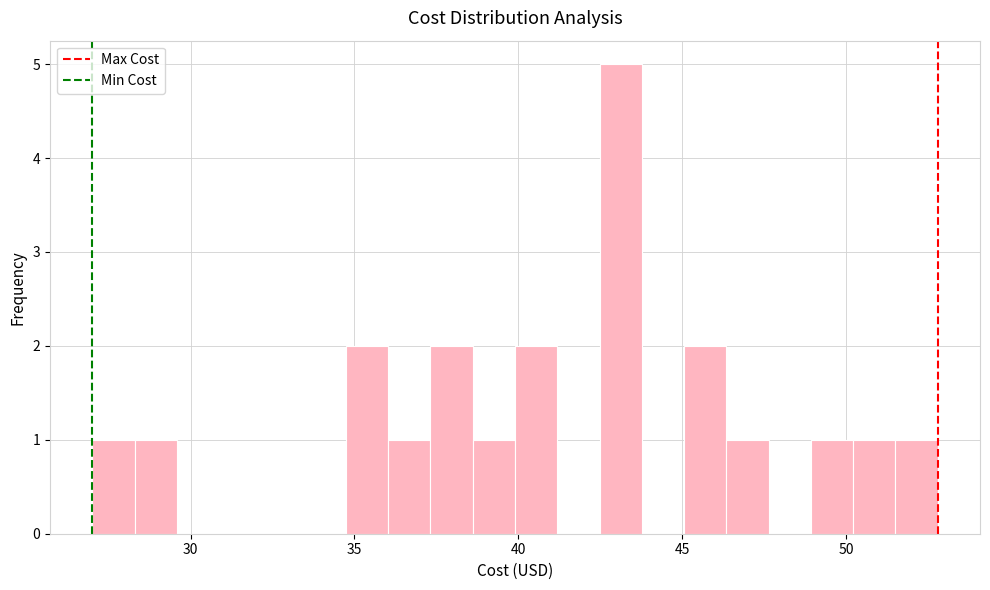

Read against the x-axis, roughly where is the centre of the tallest bar?

43.0